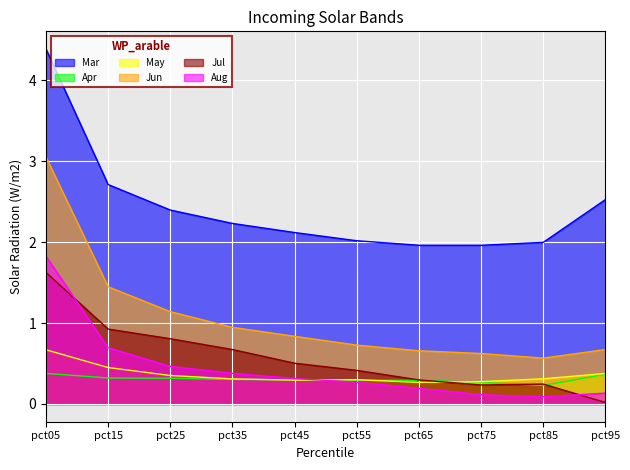

Reading right to left, what are all the values shown in this chart?

Mar: pct95=2.5	pct85=2.0	pct75=2.0	pct65=2.0	pct55=2.0	pct45=2.1	pct35=2.2	pct25=2.4	pct15=2.7	pct05=4.4
Apr: pct95=0.4	pct85=0.2	pct75=0.3	pct65=0.3	pct55=0.3	pct45=0.3	pct35=0.3	pct25=0.3	pct15=0.3	pct05=0.4
May: pct95=0.4	pct85=0.3	pct75=0.3	pct65=0.3	pct55=0.3	pct45=0.3	pct35=0.3	pct25=0.4	pct15=0.5	pct05=0.7
Jun: pct95=0.7	pct85=0.6	pct75=0.6	pct65=0.7	pct55=0.7	pct45=0.8	pct35=0.9	pct25=1.1	pct15=1.4	pct05=3.1
Jul: pct95=0.0	pct85=0.2	pct75=0.2	pct65=0.3	pct55=0.4	pct45=0.5	pct35=0.7	pct25=0.8	pct15=0.9	pct05=1.6
Aug: pct95=0.1	pct85=0.1	pct75=0.1	pct65=0.2	pct55=0.3	pct45=0.3	pct35=0.4	pct25=0.5	pct15=0.7	pct05=1.8